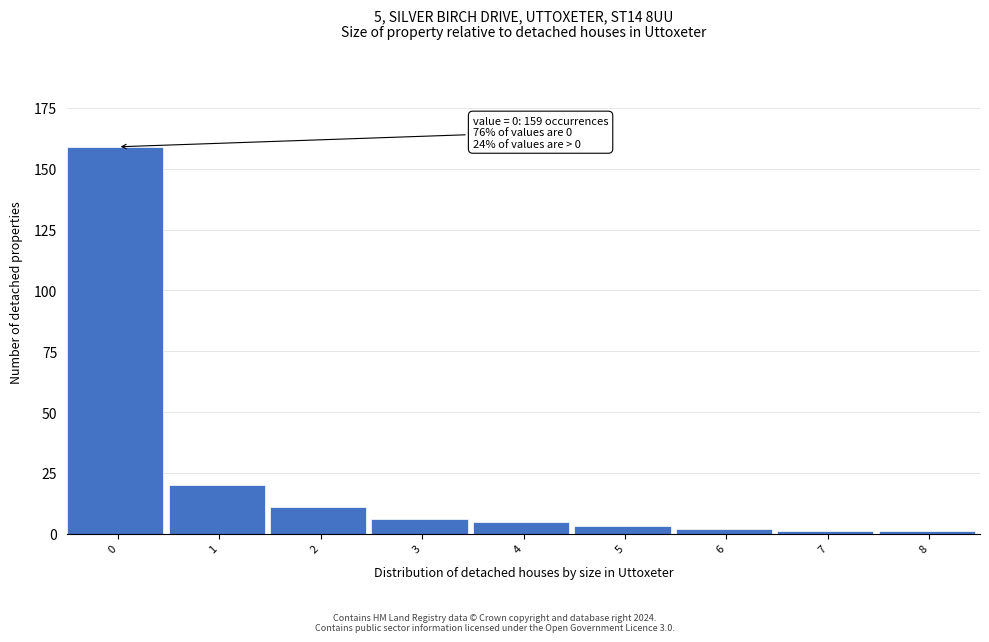

Which range on the x-axis has the tallest bar?

-0.5 to 0.5